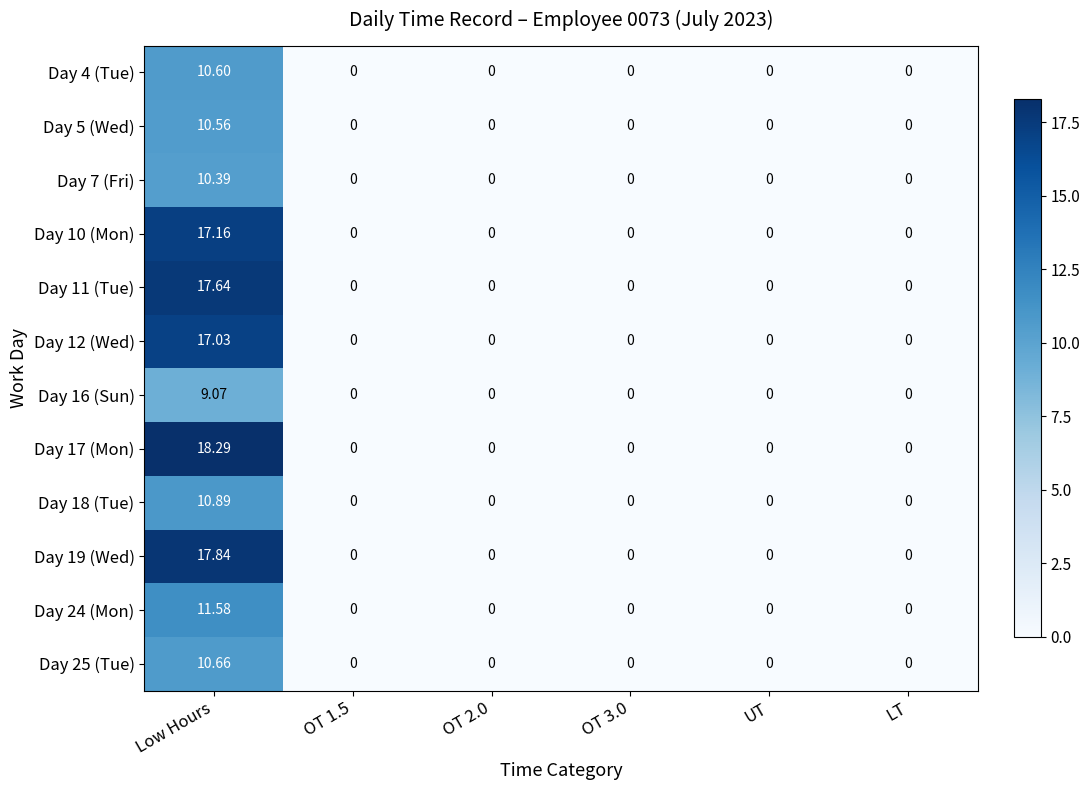

At which category is the sum across all series the highest?

Low Hours